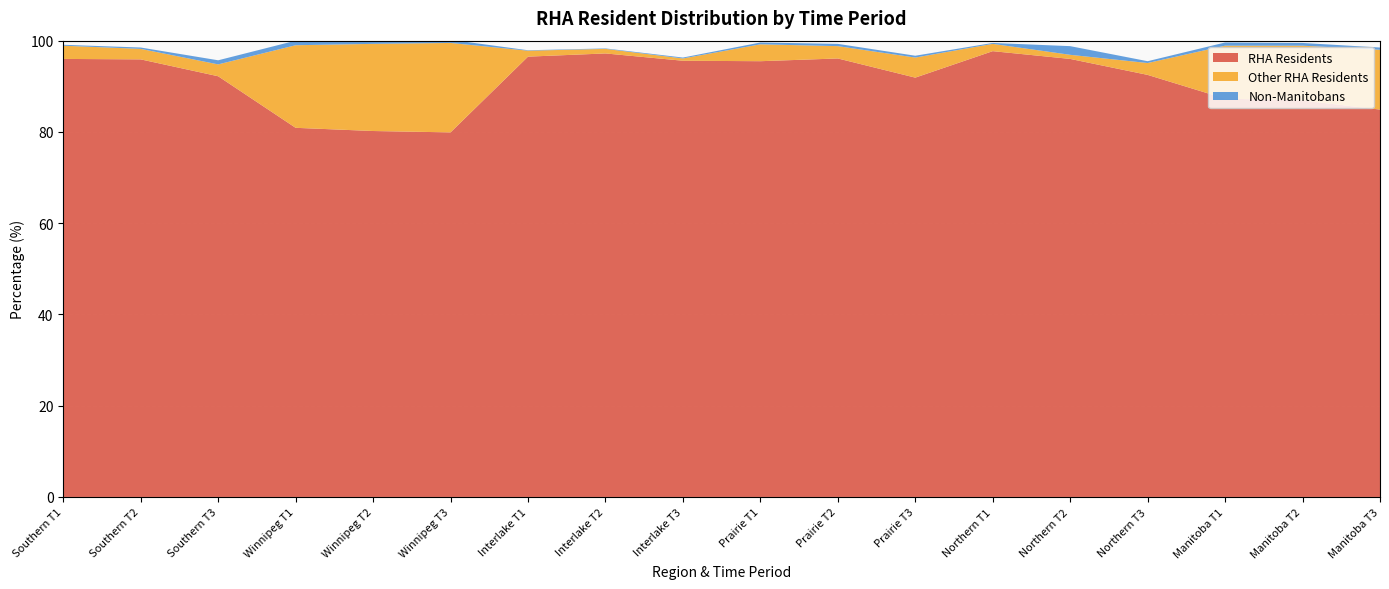

Reading left to right, what are all the values shown in this chart?

RHA Residents: 96.0	95.9	92.2	80.9	80.2	79.9	96.5	97.2	95.6	95.5	96.1	91.9	97.7	96.0	92.5	87.3	86.9	84.9
Other RHA Residents: 2.9	2.3	2.6	18.1	19.1	19.6	1.3	1.0	0.5	3.7	2.7	4.4	1.6	0.9	2.6	11.6	12.0	13.1
Non-Manitobans: 0.2	0.3	0.9	1.0	1.0	0.7	0.1	0.1	0.2	0.4	0.5	0.4	0.2	1.9	0.4	0.7	0.6	0.5